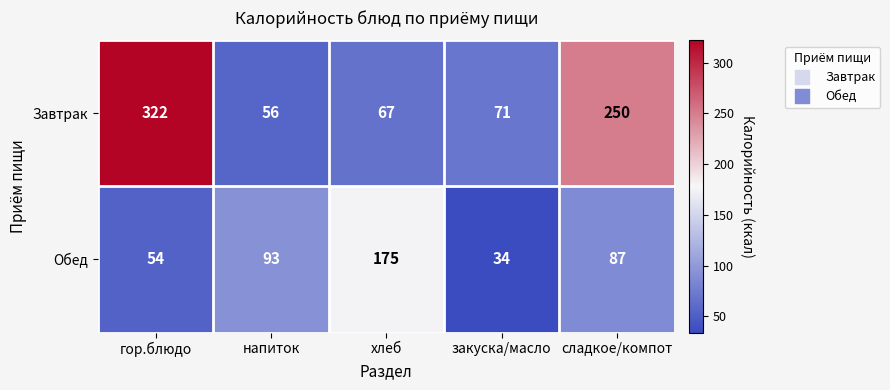

What is the approximate value of Обед at гор.блюдо, to the nearest 50?

50